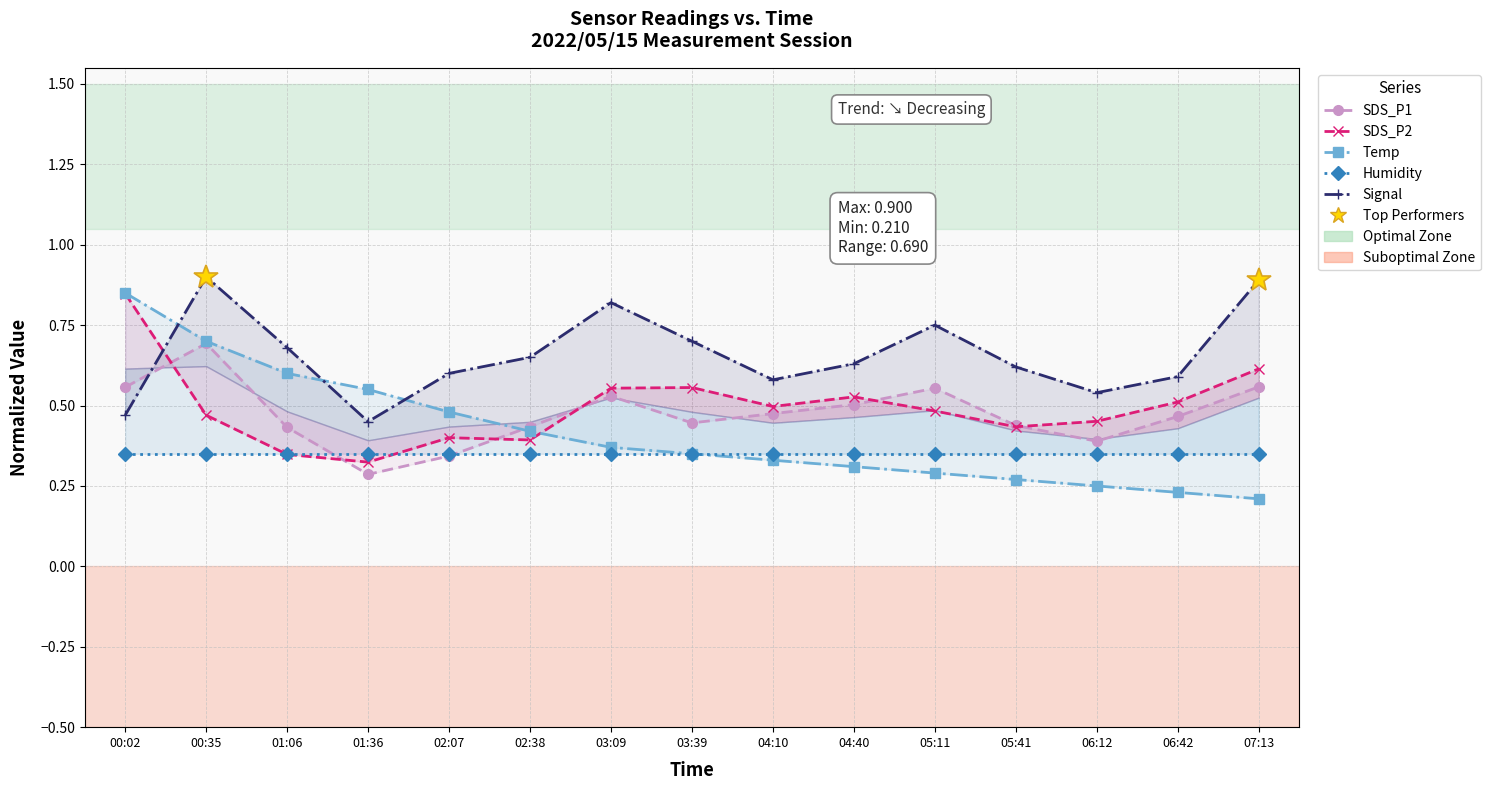

Reading left to right, what are all the values shown in this chart?

SDS_P1: 0.6	0.7	0.4	0.3	0.3	0.4	0.5	0.4	0.5	0.5	0.6	0.4	0.4	0.5	0.6
SDS_P2: 0.8	0.5	0.3	0.3	0.4	0.4	0.6	0.6	0.5	0.5	0.5	0.4	0.5	0.5	0.6
Temp: 0.8	0.7	0.6	0.6	0.5	0.4	0.4	0.3	0.3	0.3	0.3	0.3	0.2	0.2	0.2
Humidity: 0.3	0.3	0.3	0.3	0.3	0.3	0.3	0.3	0.3	0.3	0.3	0.3	0.3	0.3	0.3
Signal: 0.5	0.9	0.7	0.5	0.6	0.7	0.8	0.7	0.6	0.6	0.8	0.6	0.5	0.6	0.9